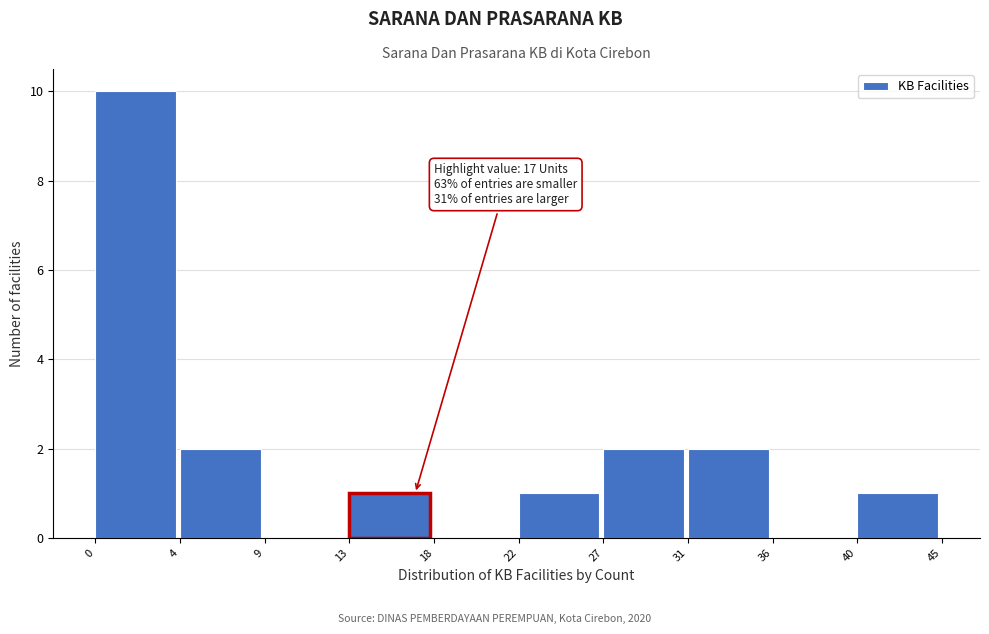

Reading right to left, extract all data points from this chart.

40=1	36=0	31=2	27=2	22=1	18=0	13=1	9=0	4=2	0=10